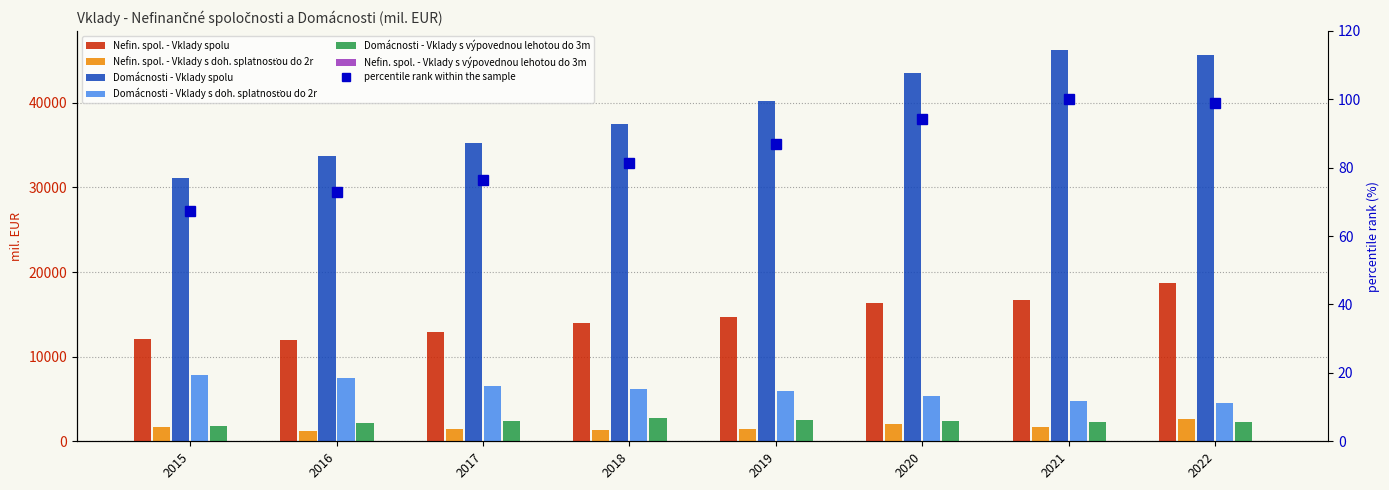

Does the chart contain any negative values?

No